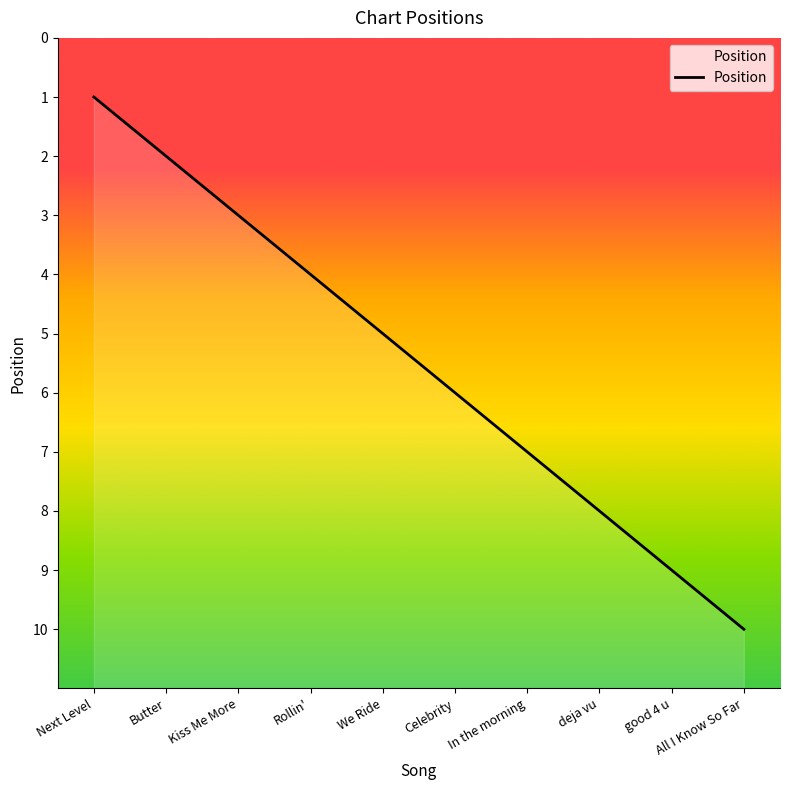

What is the difference between the maximum and minimum values?

9